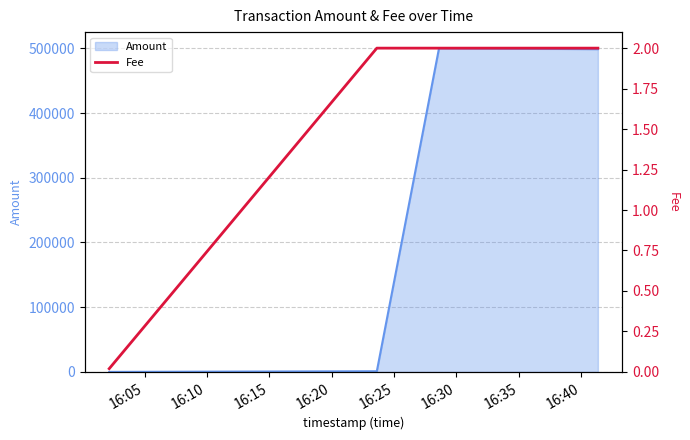

What is the maximum value for Amount?

499998.0